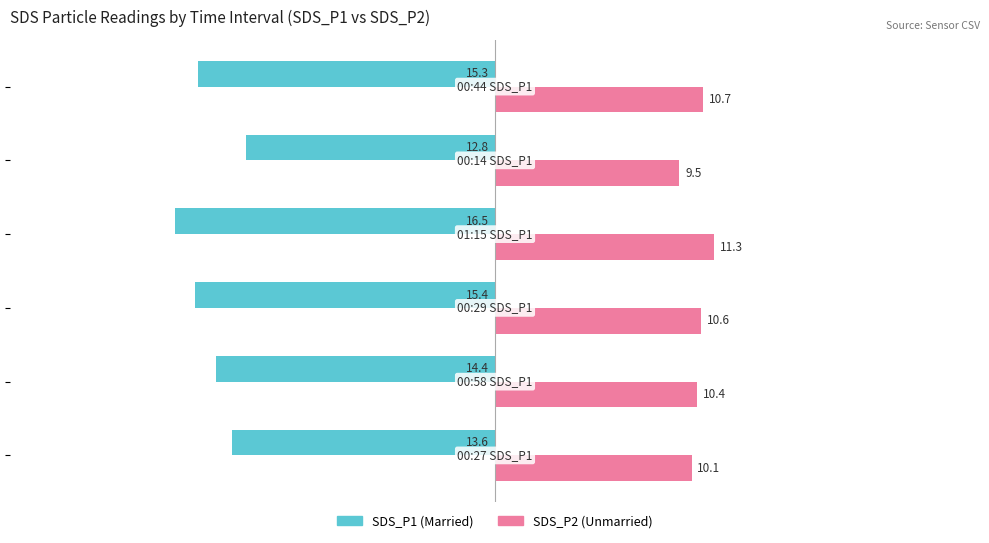

What is the greatest value displayed?

11.3